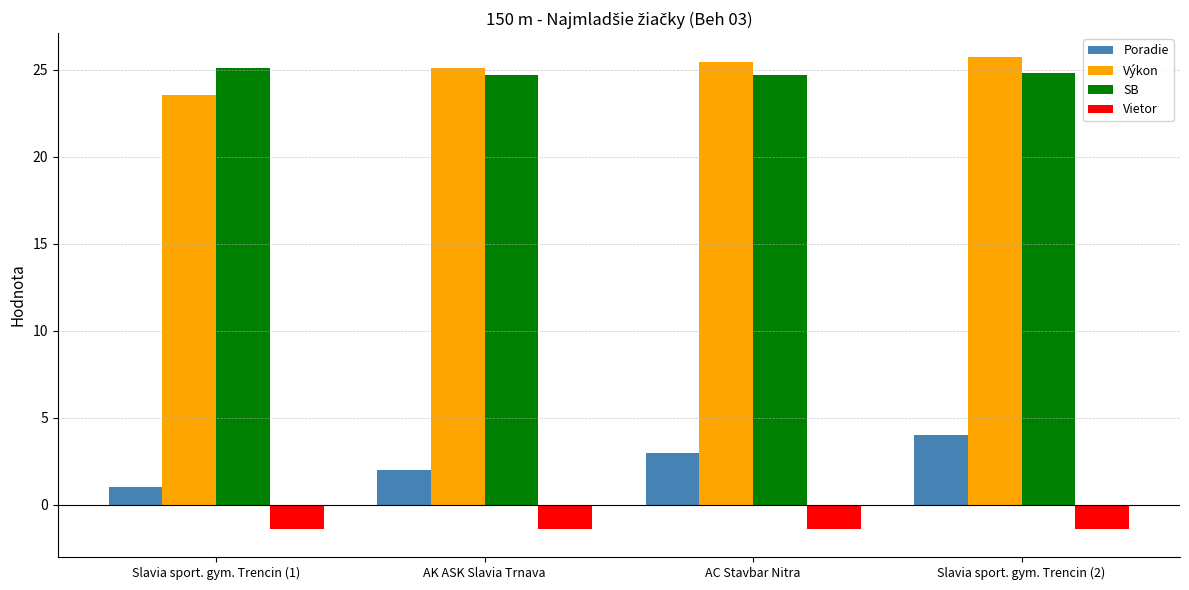

How many categories are shown in the chart?

4